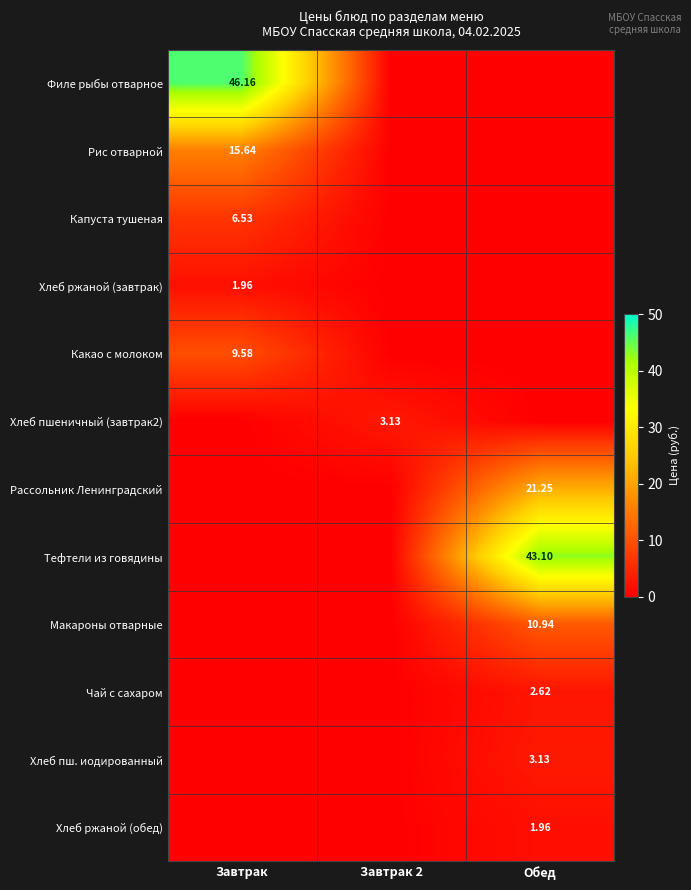

Rank the series by their maximum value, from highest to lowest.

Филе рыбы отварное, Тефтели из говядины, Рассольник Ленинградский, Рис отварной, Макароны отварные, Какао с молоком, Капуста тушеная, Хлеб пшеничный (завтрак2), Хлеб пш. иодированный, Чай с сахаром, Хлеб ржаной (завтрак), Хлеб ржаной (обед)